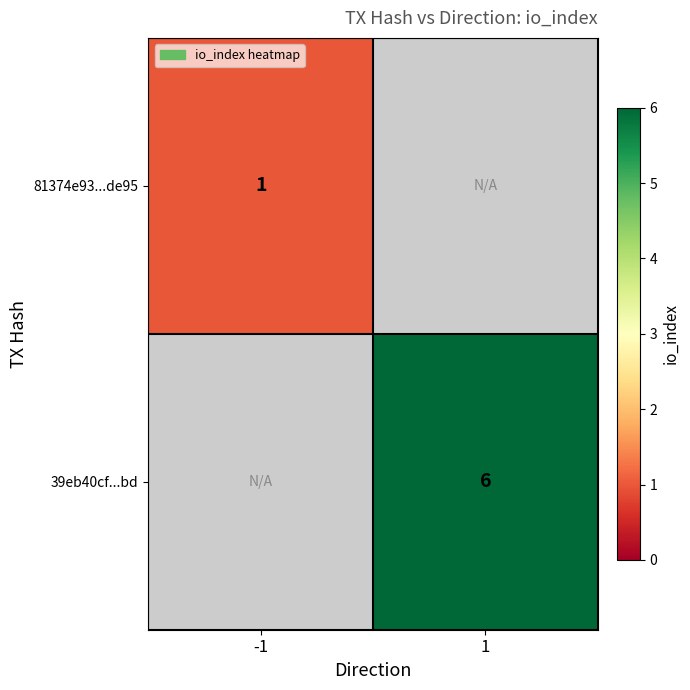

Is it true that 39eb40cf...bd equals 9 at 1?

False